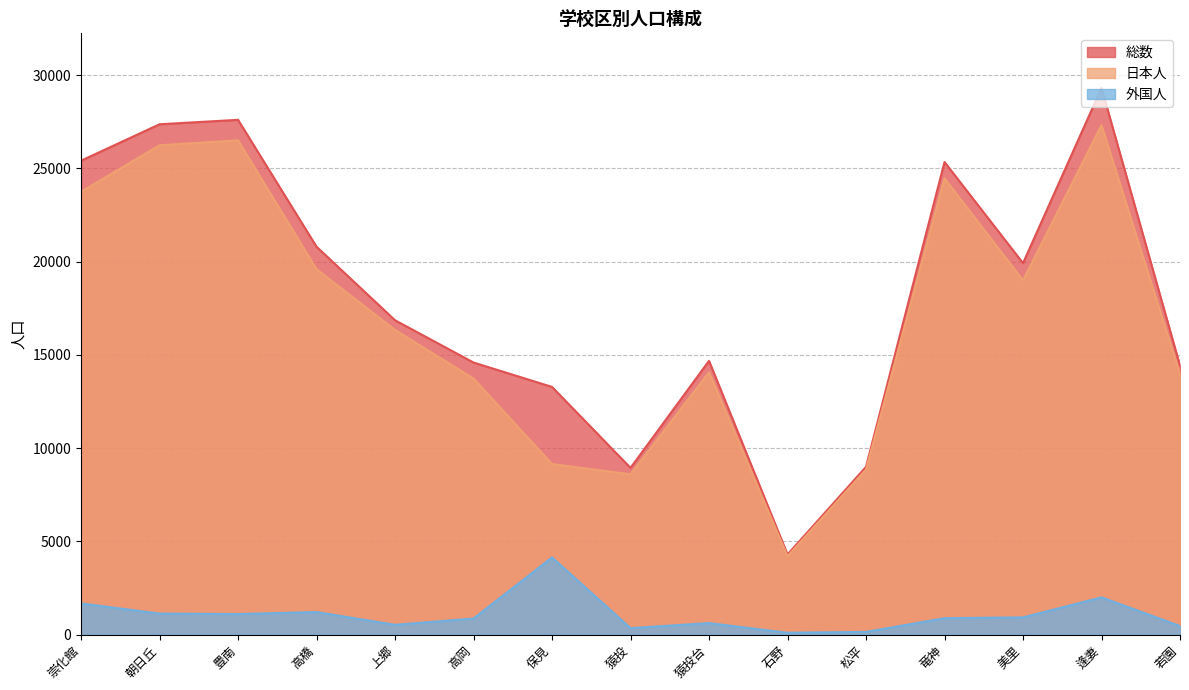

How many lines are shown in the chart?

3